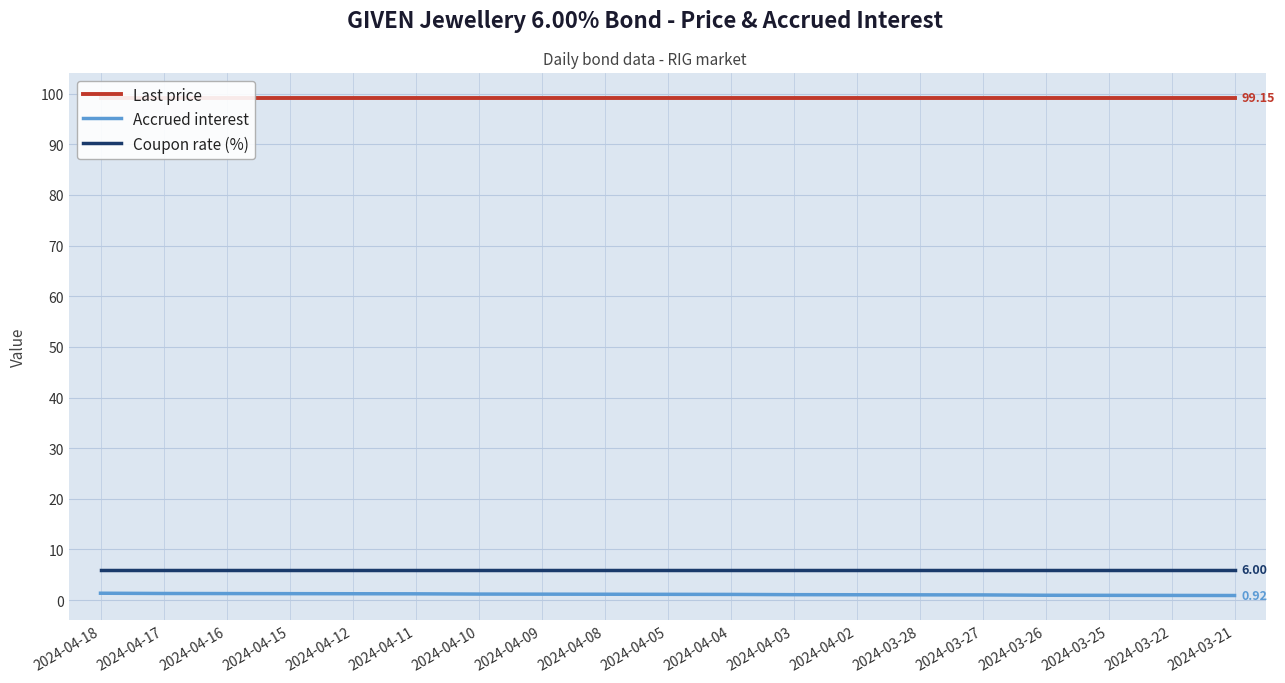

What is the label of the 18th point from the right?

2024-04-17